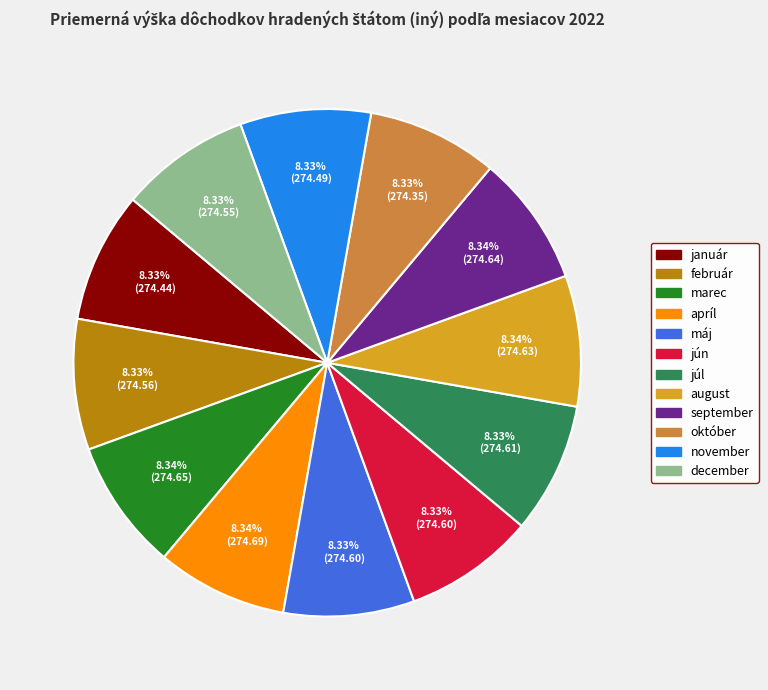

Is there any slice that represents more than half of the pie?

No